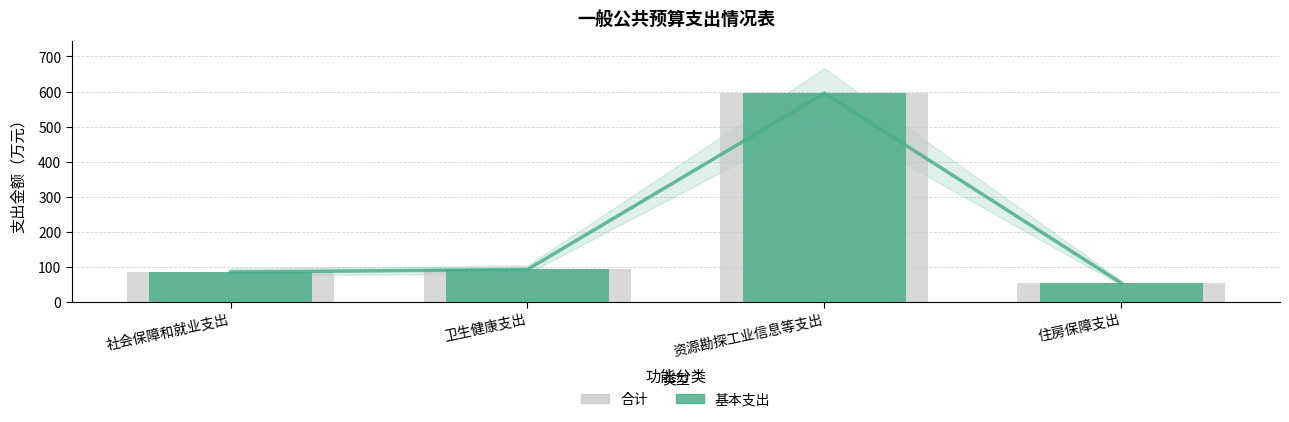

Reading right to left, transcribe all the data shown in this chart.

合计: 住房保障支出=53.1	资源勘探工业信息等支出=595.3	卫生健康支出=91.8	社会保障和就业支出=84.7
基本支出: 住房保障支出=53.1	资源勘探工业信息等支出=595.3	卫生健康支出=91.8	社会保障和就业支出=84.7